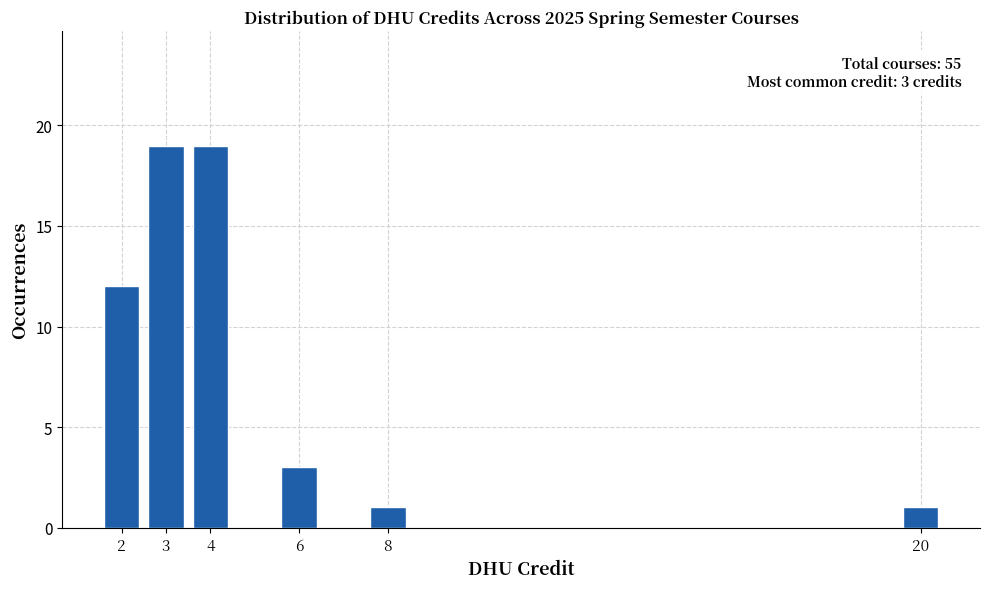

Reading right to left, transcribe all the data shown in this chart.

20=1	8=1	6=3	4=19	3=19	2=12